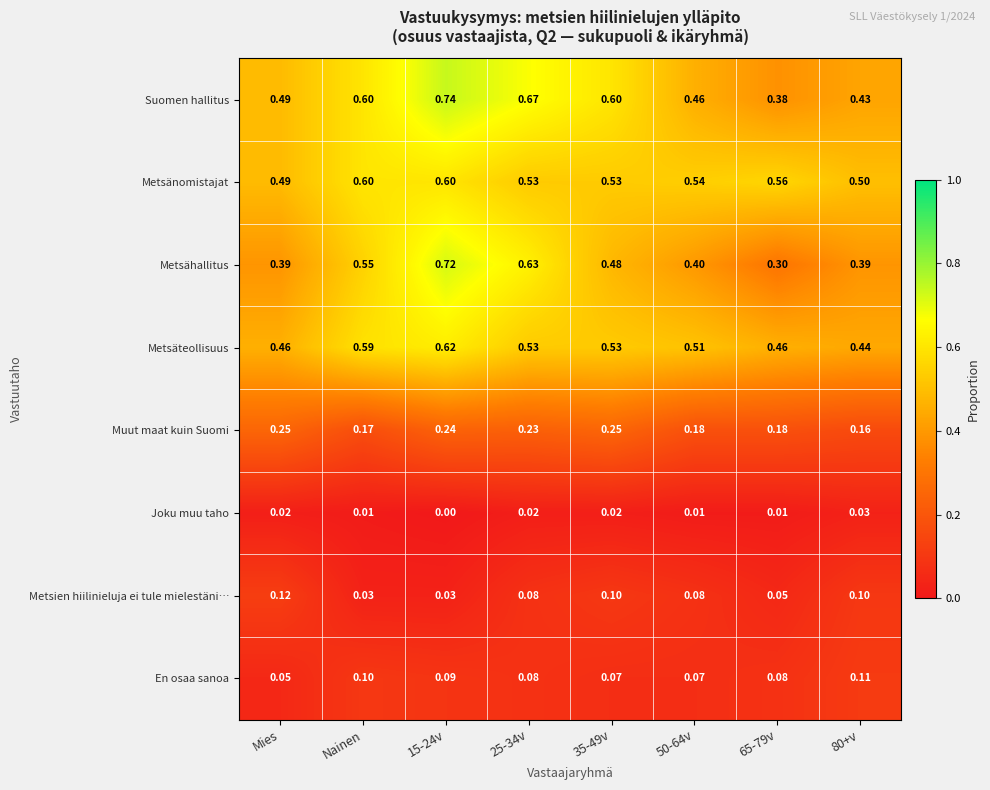

Where is En osaa sanoa nearest to the value 0?

Mies